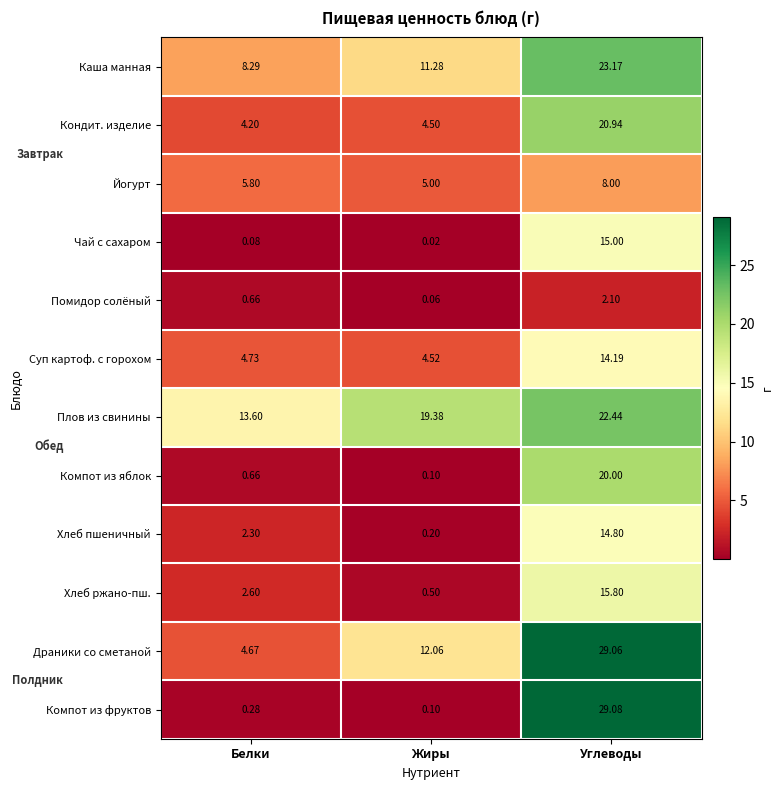

List the series in order of their peak value, lowest first.

Помидор солёный, Йогурт, Суп картоф. с горохом, Хлеб пшеничный, Чай с сахаром, Хлеб ржано-пш., Компот из яблок, Кондит. изделие, Плов из свинины, Каша манная, Драники со сметаной, Компот из фруктов